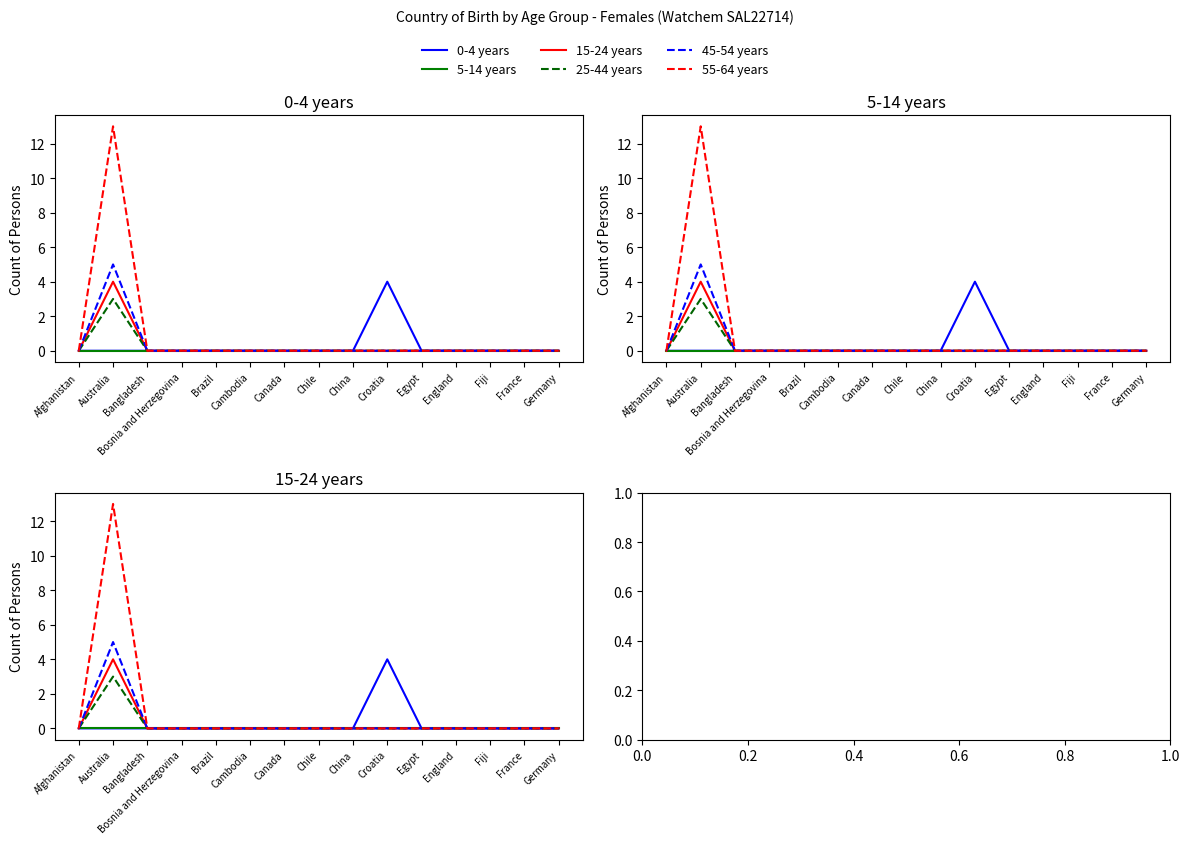

Rank the series at Croatia from lowest to highest value.

5-14 years, 15-24 years, 25-44 years, 45-54 years, 55-64 years, 0-4 years